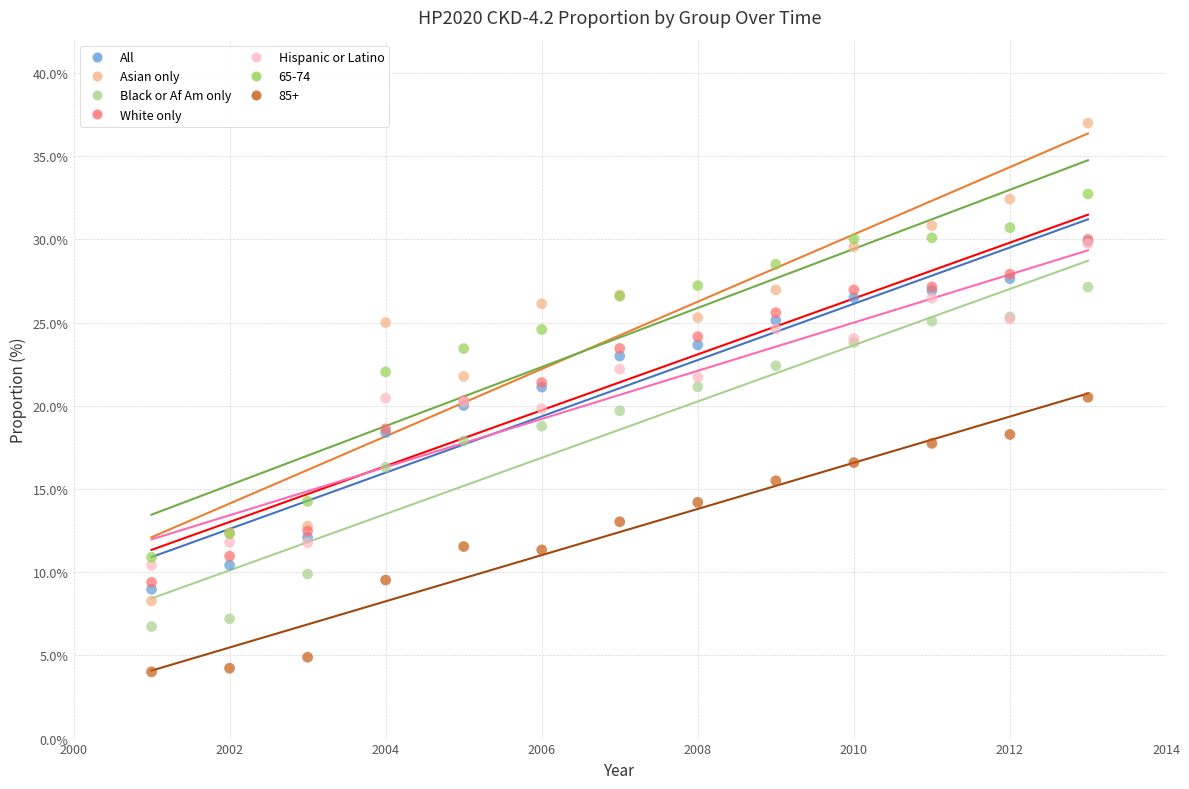

What are all the series names shown in the legend?

All, Asian only, Black or Af Am only, White only, Hispanic or Latino, 65-74, 85+